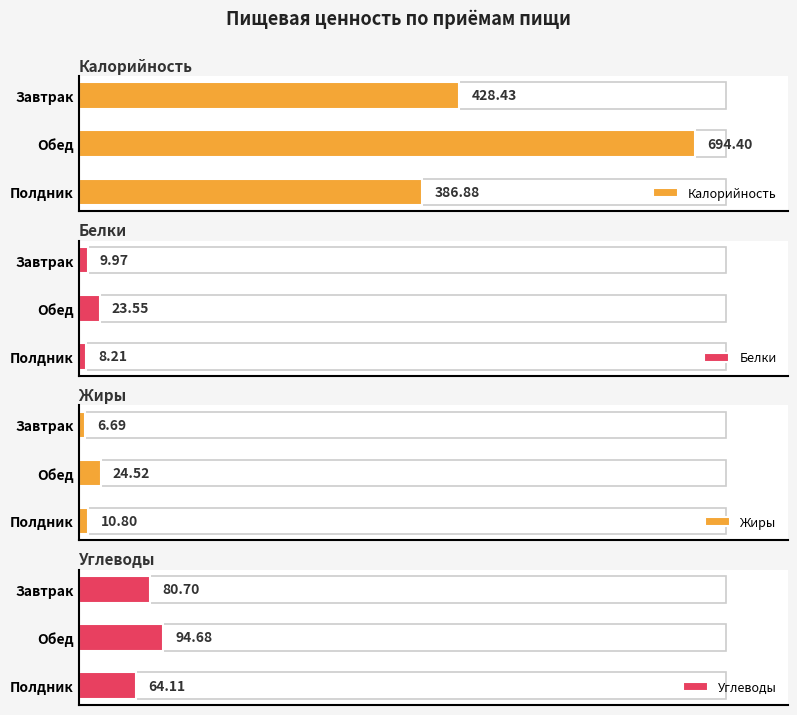

True or false: Калорийность has a value of 200.3 at 200.

False